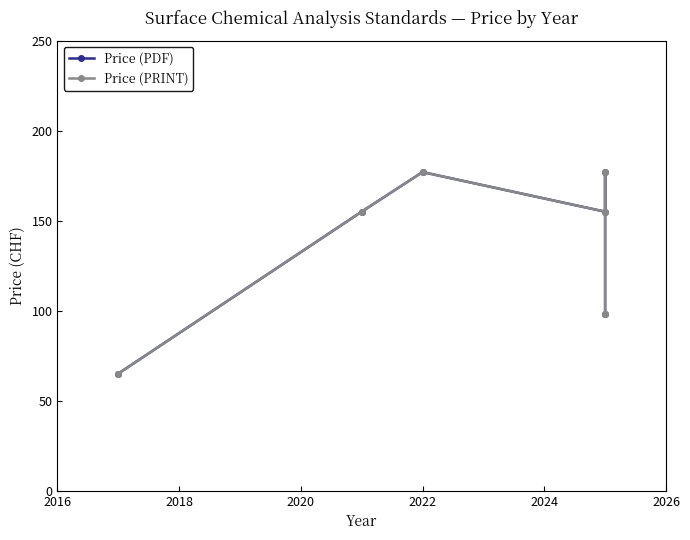

What are all the series names shown in the legend?

Price (PDF), Price (PRINT)